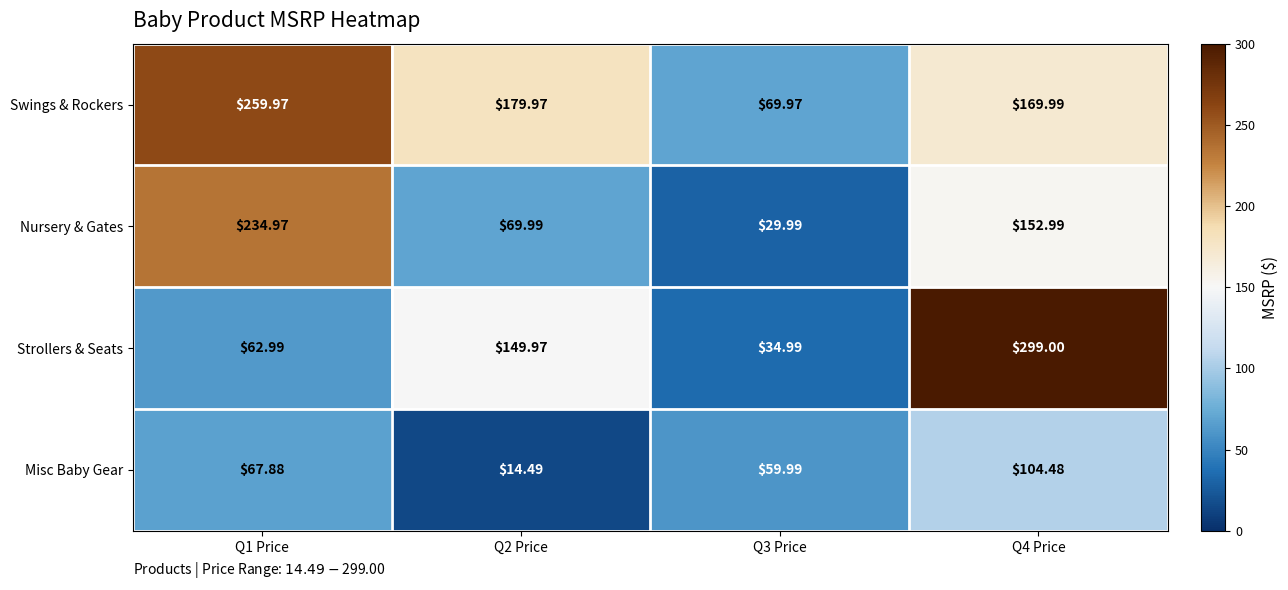

List the series in order of their peak value, highest first.

Strollers & Seats, Swings & Rockers, Nursery & Gates, Misc Baby Gear